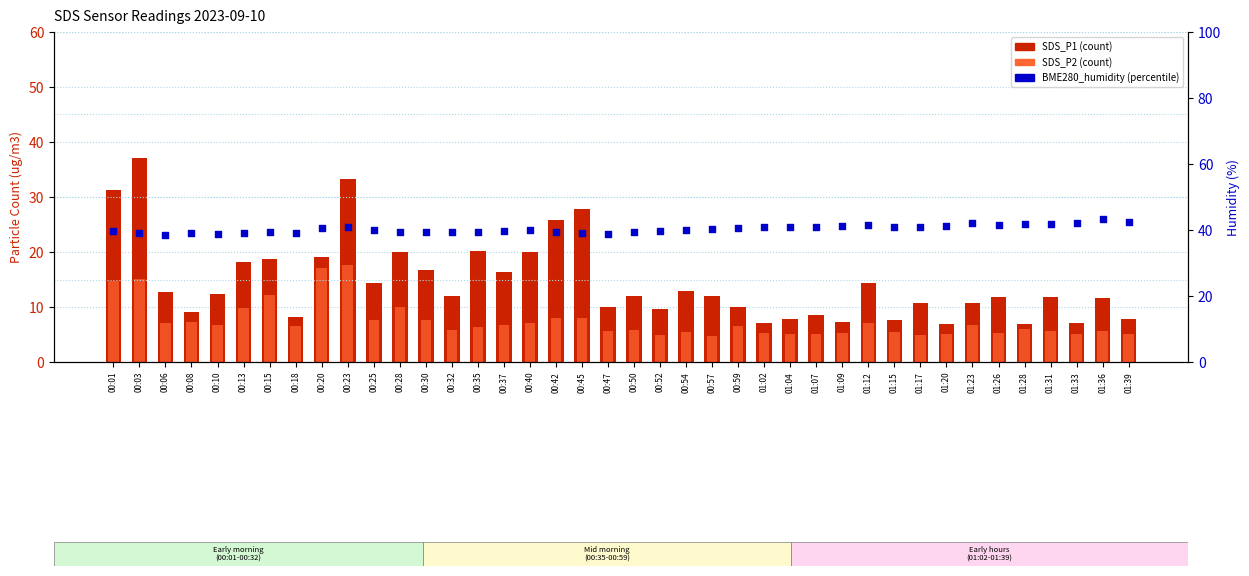

Is the value of SDS_P1 at 01:15 greater than the value of SDS_P2 at 01:17?

Yes